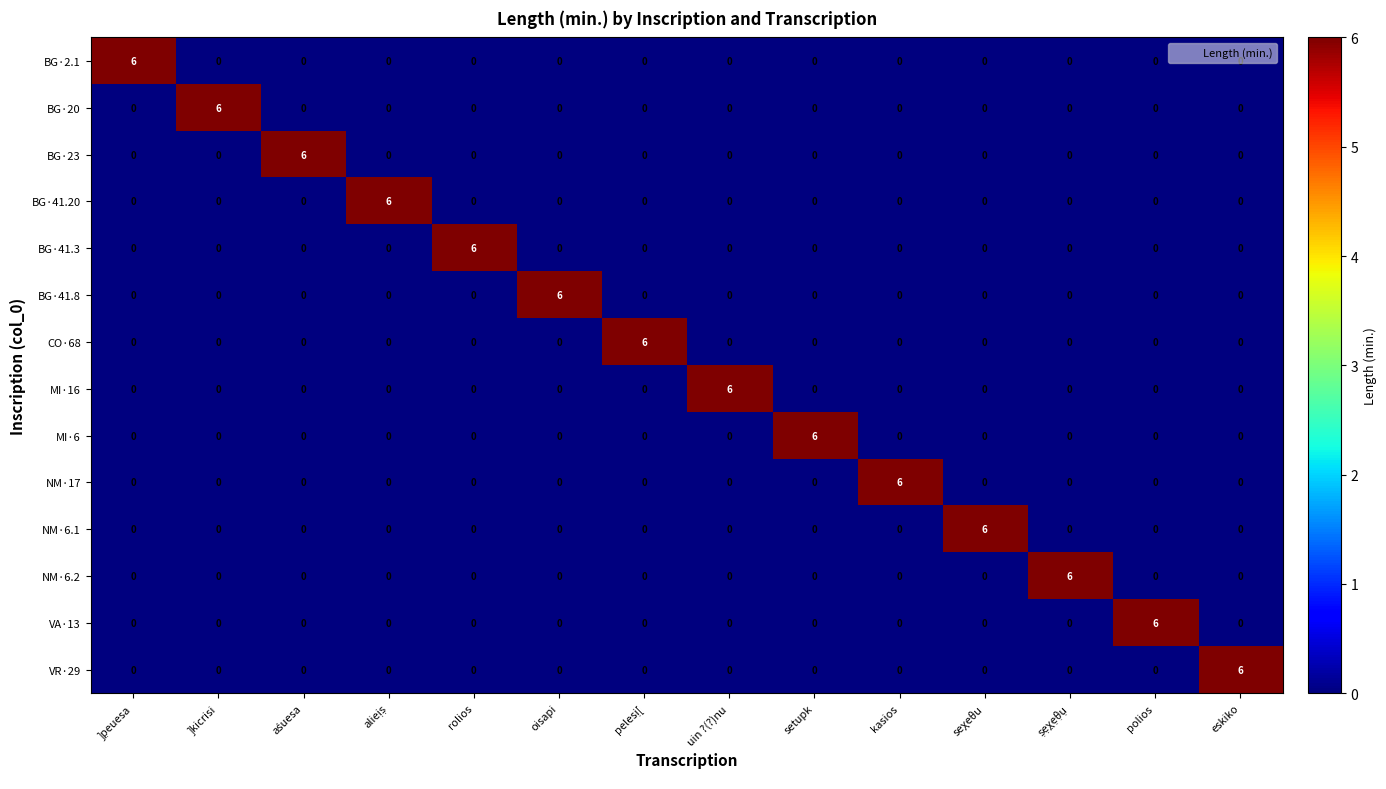

Is it true that NM·6.1 equals 0 at polios?

True